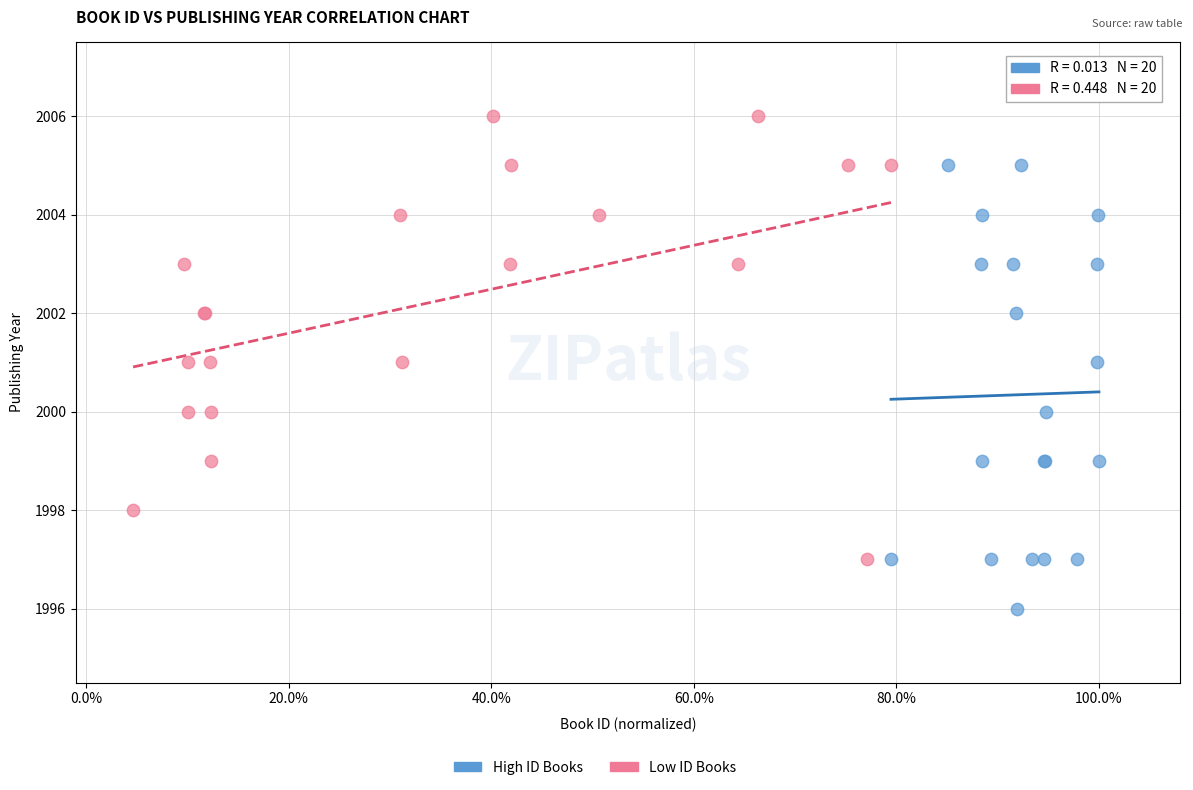

Which series reaches the maximum Y coordinate?

Low ID Books